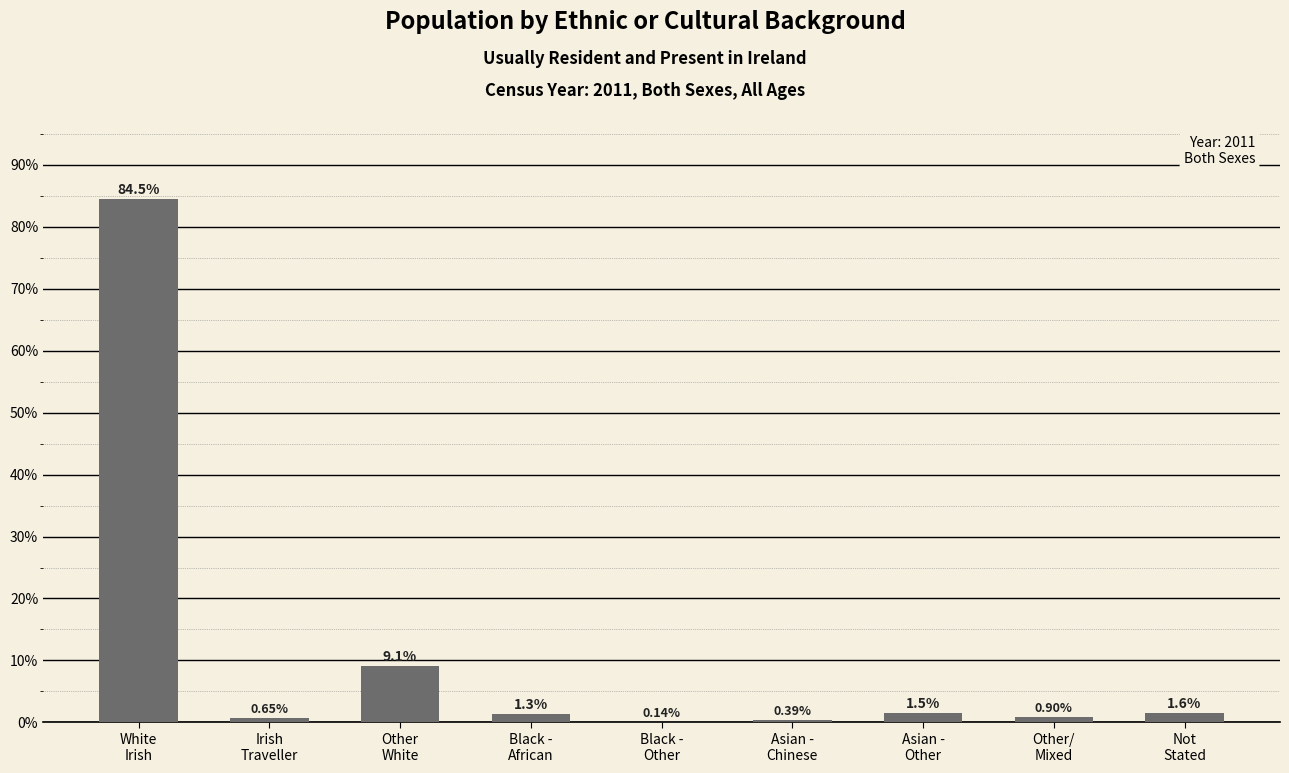

Are the bars horizontal?

No